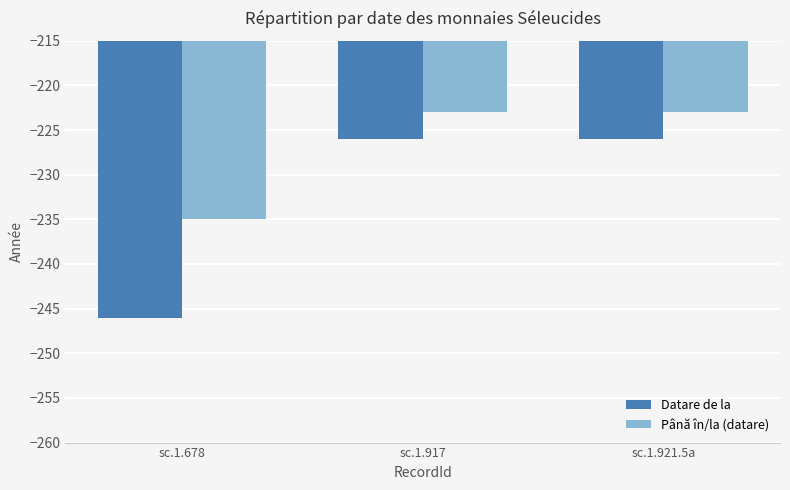

What are all the series names shown in the legend?

Datare de la, Până în/la (datare)